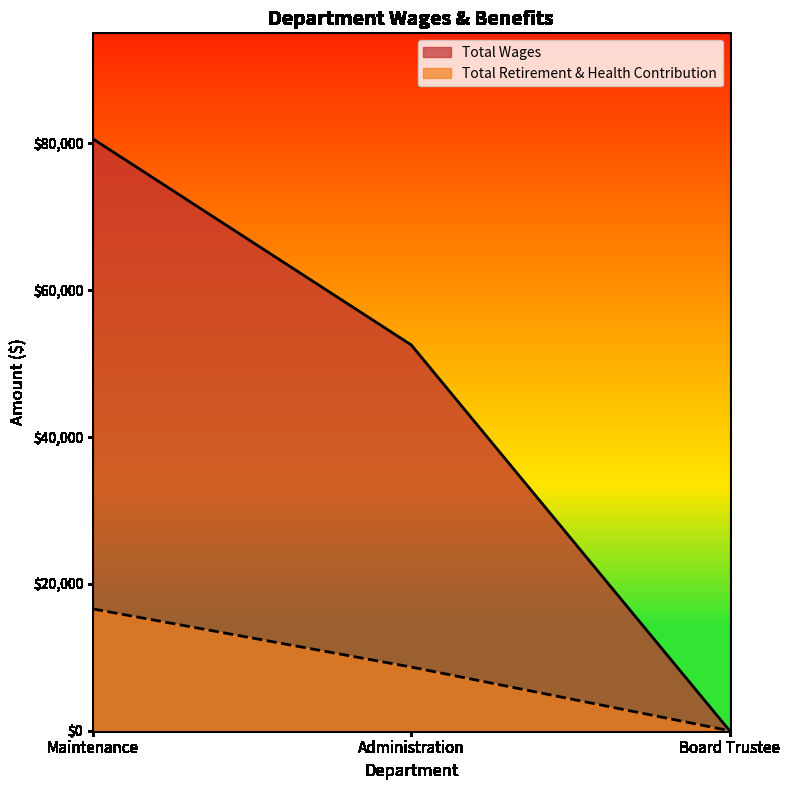

List the series in order of their peak value, lowest first.

Total Retirement & Health Contribution, Total Wages